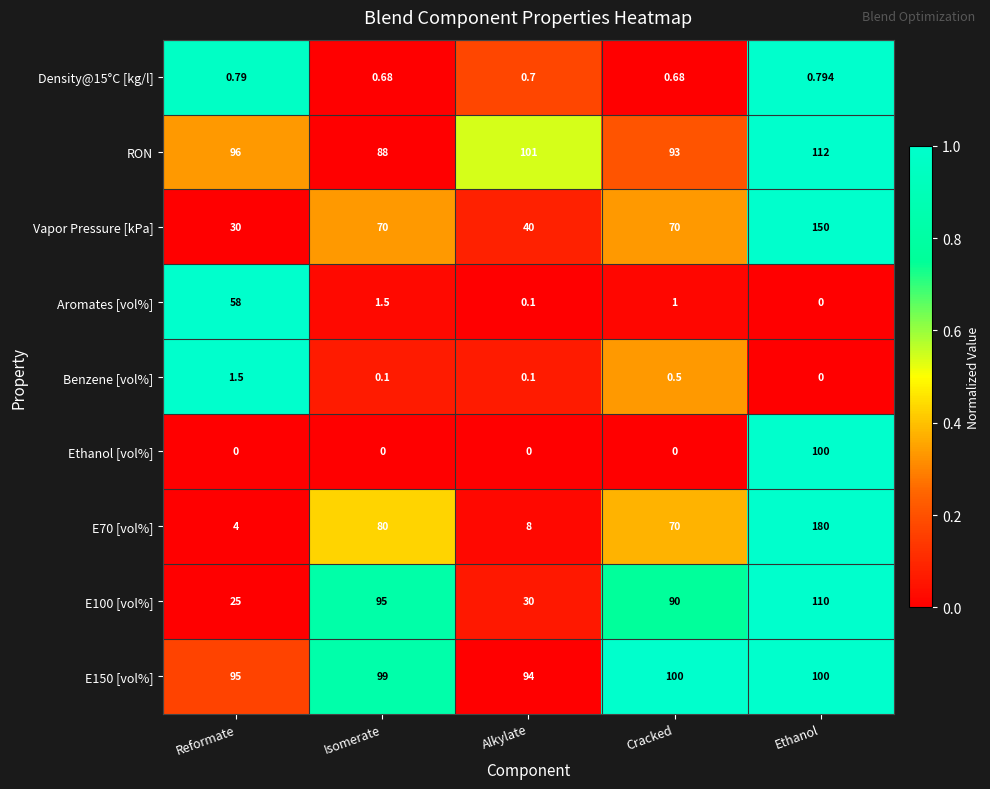

Which series has the largest total across all categories?

RON